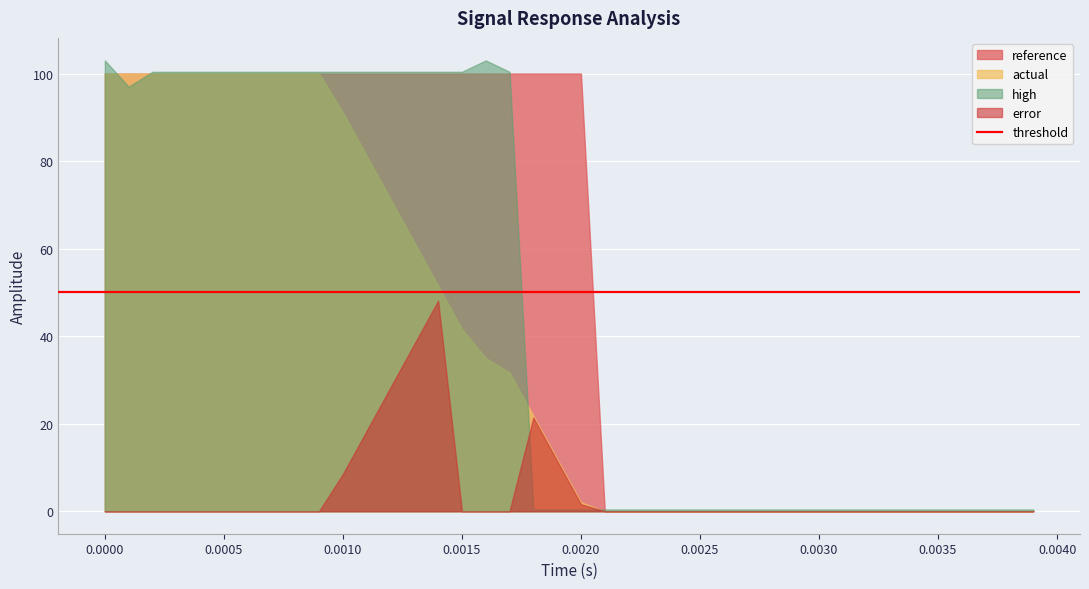

Between 27 and 6, which is larger?

6